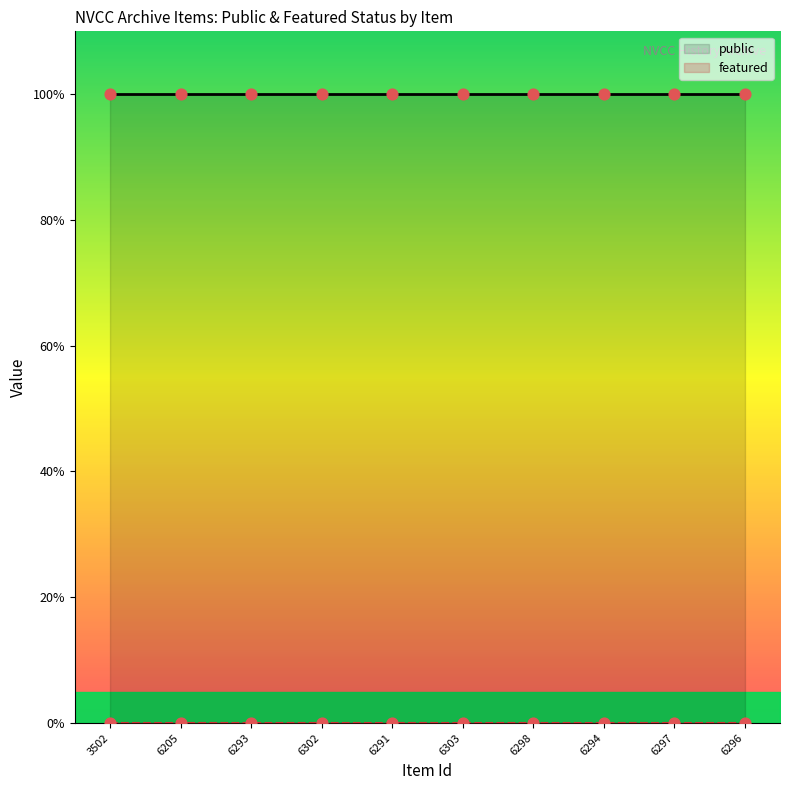

Which series has the largest Y range (max minus min)?

public